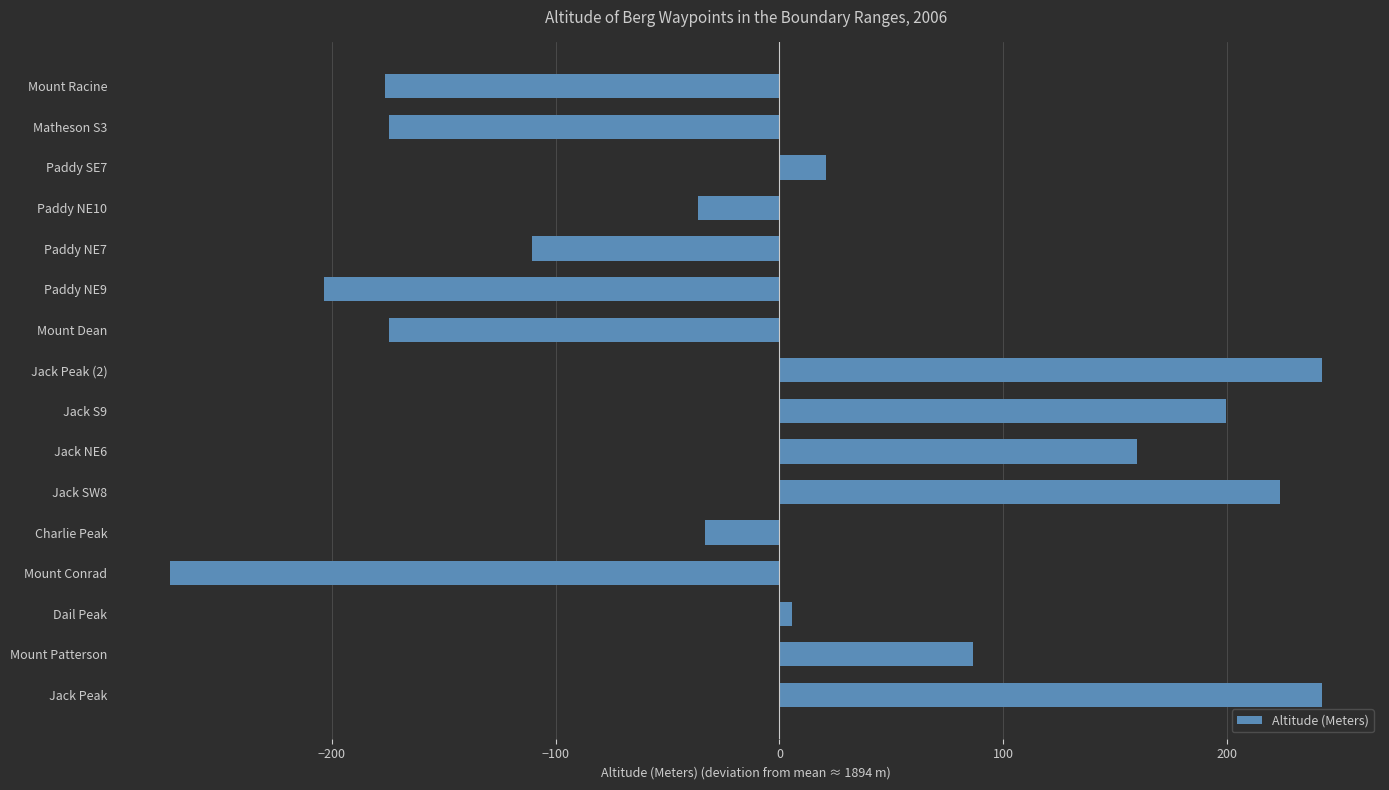

How many values are below zero?

8